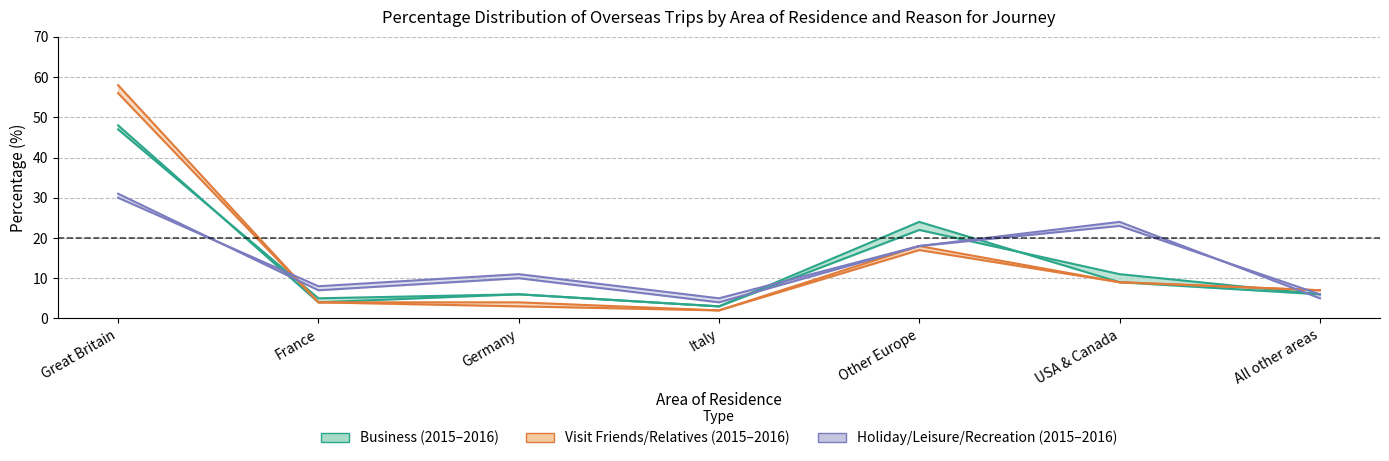

Reading right to left, what are all the values shown in this chart?

Business 2015: All other areas=6	USA & Canada=9	Other Europe=24	Italy=3	Germany=6	France=4	Great Britain=48
Business 2016: All other areas=6	USA & Canada=11	Other Europe=22	Italy=3	Germany=6	France=5	Great Britain=47
Visit Friends 2015: All other areas=7	USA & Canada=9	Other Europe=17	Italy=2	Germany=4	France=4	Great Britain=58
Visit Friends 2016: All other areas=7	USA & Canada=9	Other Europe=18	Italy=2	Germany=3	France=4	Great Britain=56
Holiday 2015: All other areas=6	USA & Canada=23	Other Europe=18	Italy=5	Germany=11	France=8	Great Britain=30
Holiday 2016: All other areas=5	USA & Canada=24	Other Europe=18	Italy=4	Germany=10	France=7	Great Britain=31